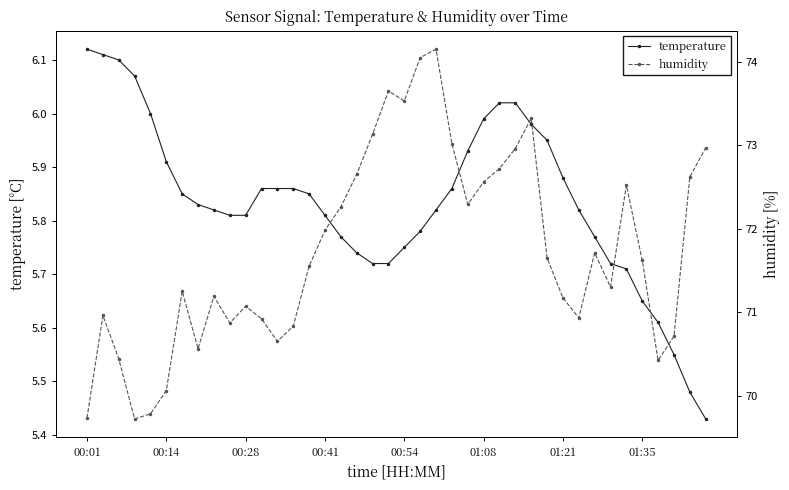

Rank the series by their maximum value, from highest to lowest.

humidity, temperature